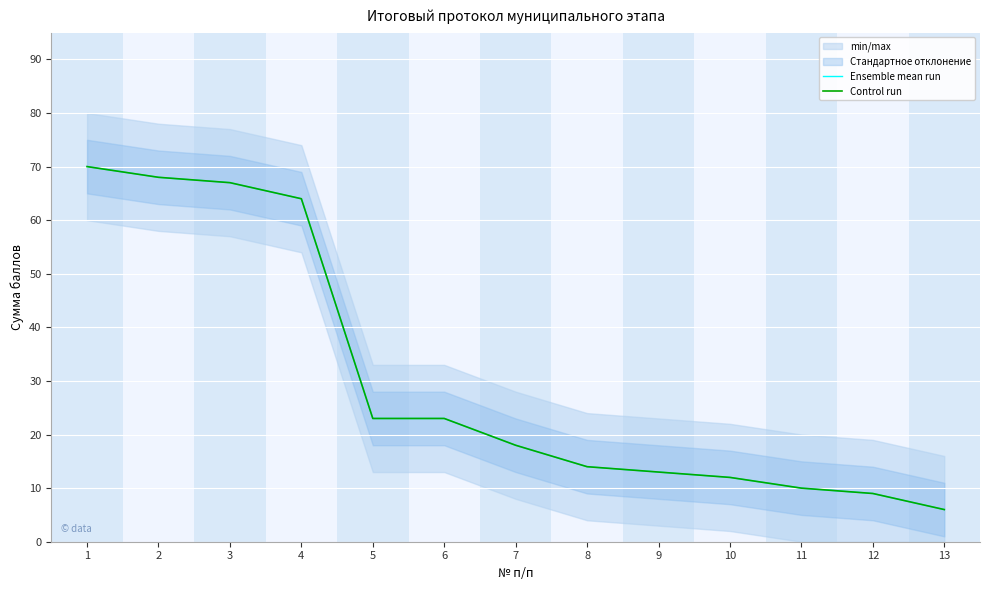

Is this an area chart (filled region under the line)?

No